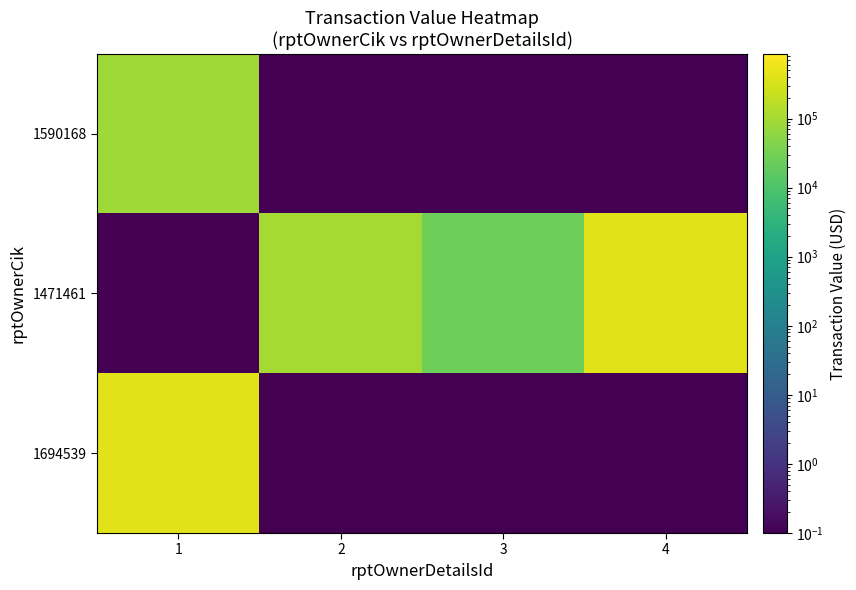

What is the difference between the highest and lowest values at 4?

430549.9